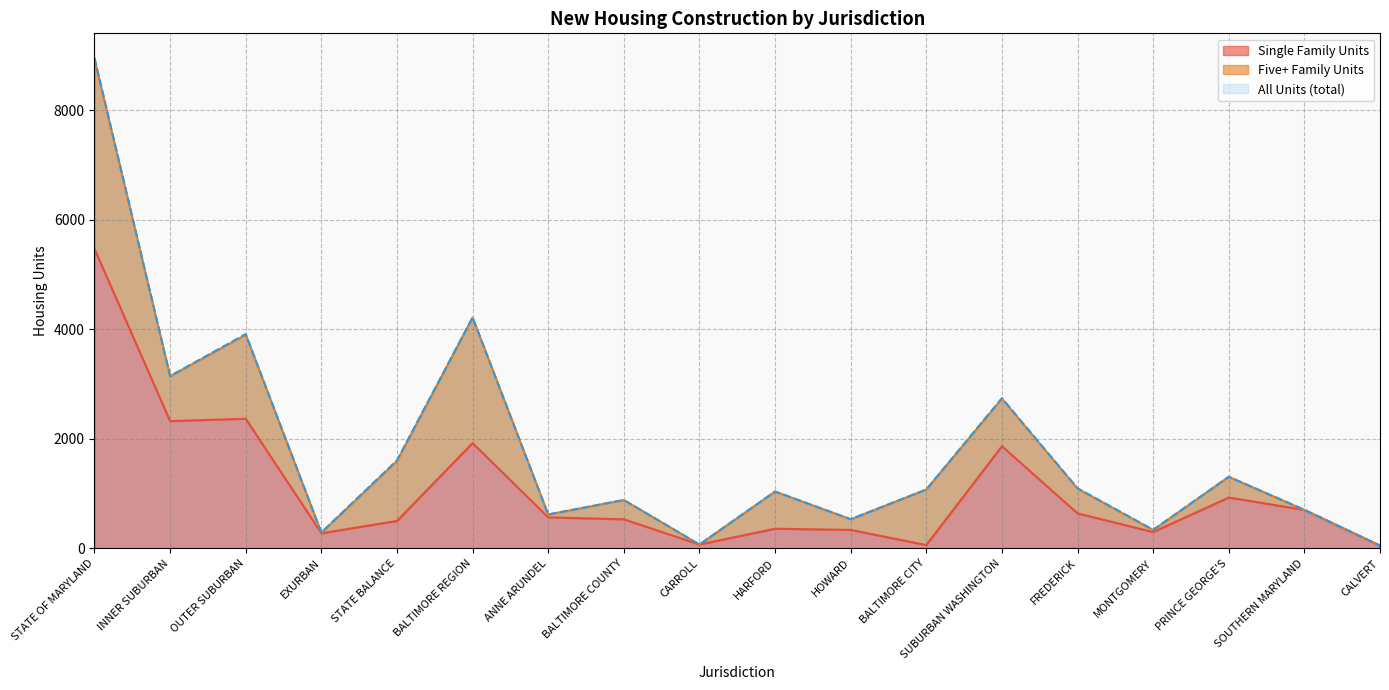

What is the minimum value shown in the chart?

50